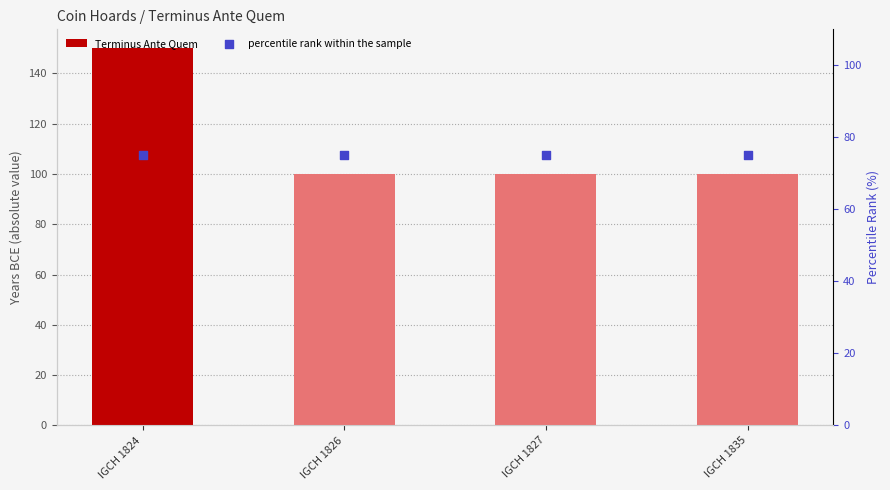

Which series contains the highest Y value?

Terminus Ante Quem